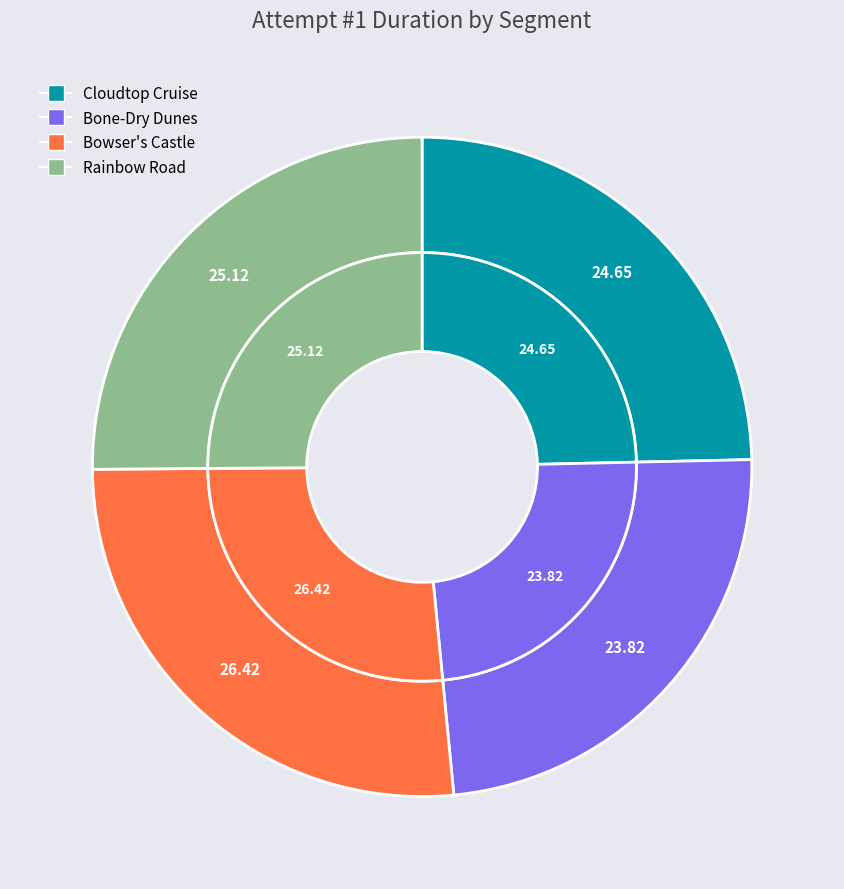

Do Bowser's Castle and Rainbow Road together represent more than half of the pie?

Yes